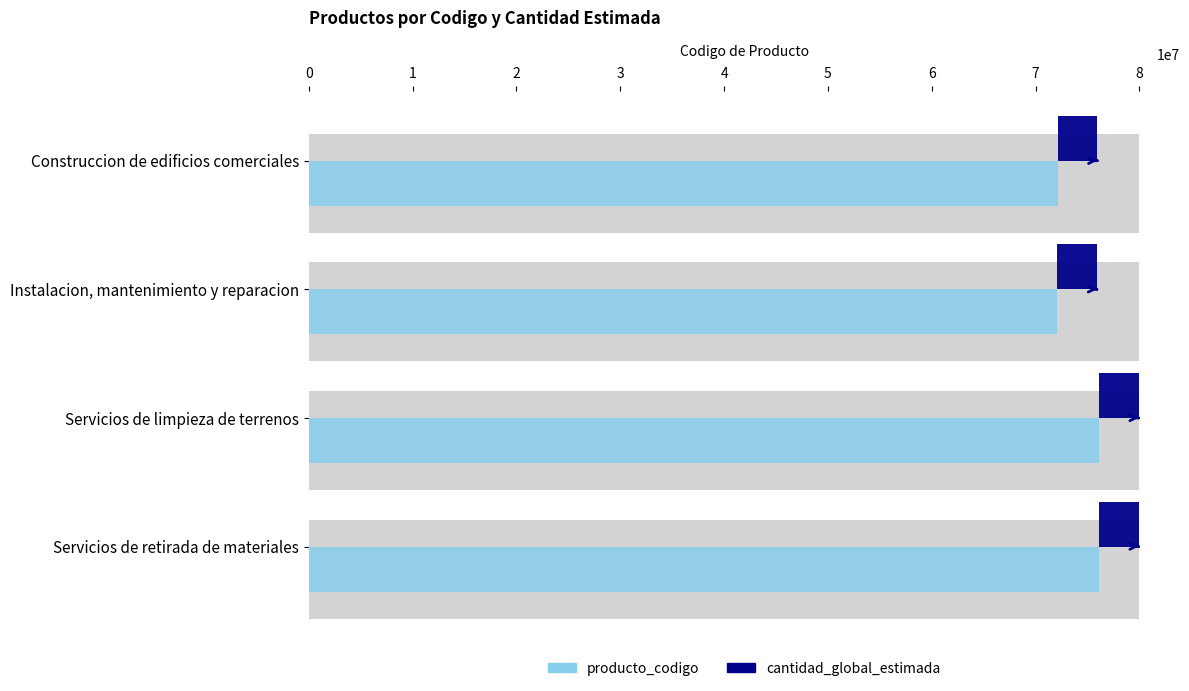

What is the value of the cantidad_global_estimada bar at the 3rd from the left?

0.3